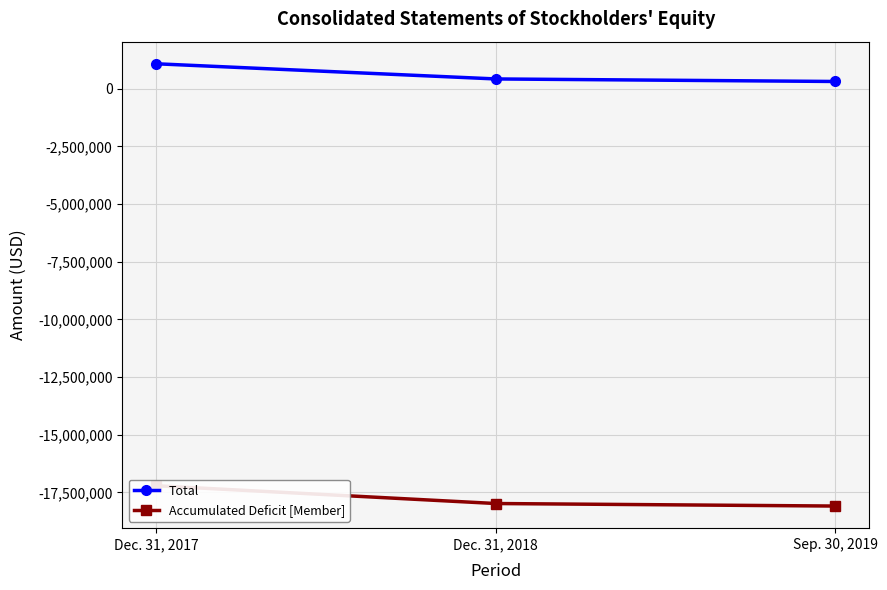

Rank the series at Dec. 31, 2017 from lowest to highest value.

Accumulated Deficit [Member], Total